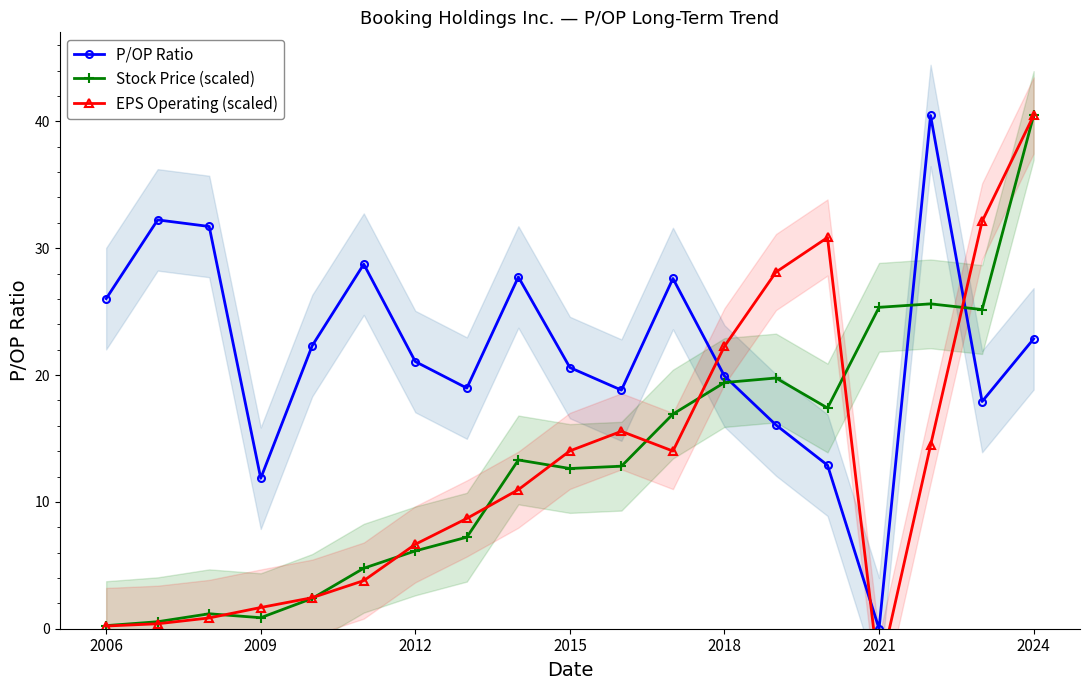

What is the difference between the second highest and second lowest values in the P/OP Ratio series?

20.4